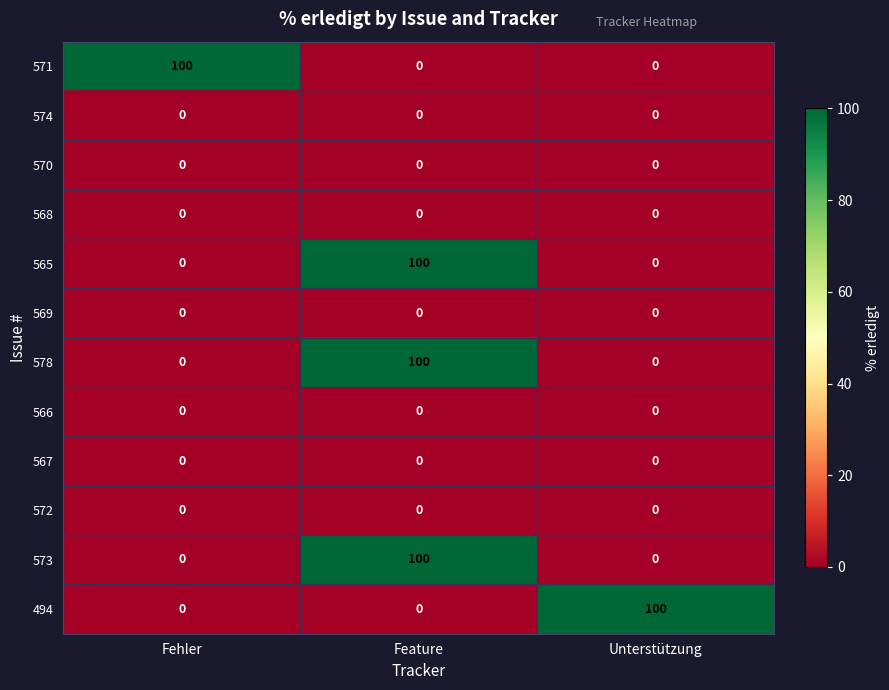

What is the spread (max minus min) of values at Unterstützung?

100